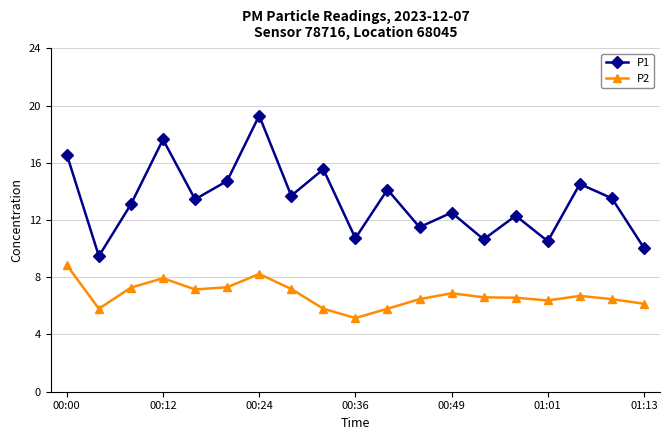

What is the difference between the maximum and minimum values in the P1 series?

9.8